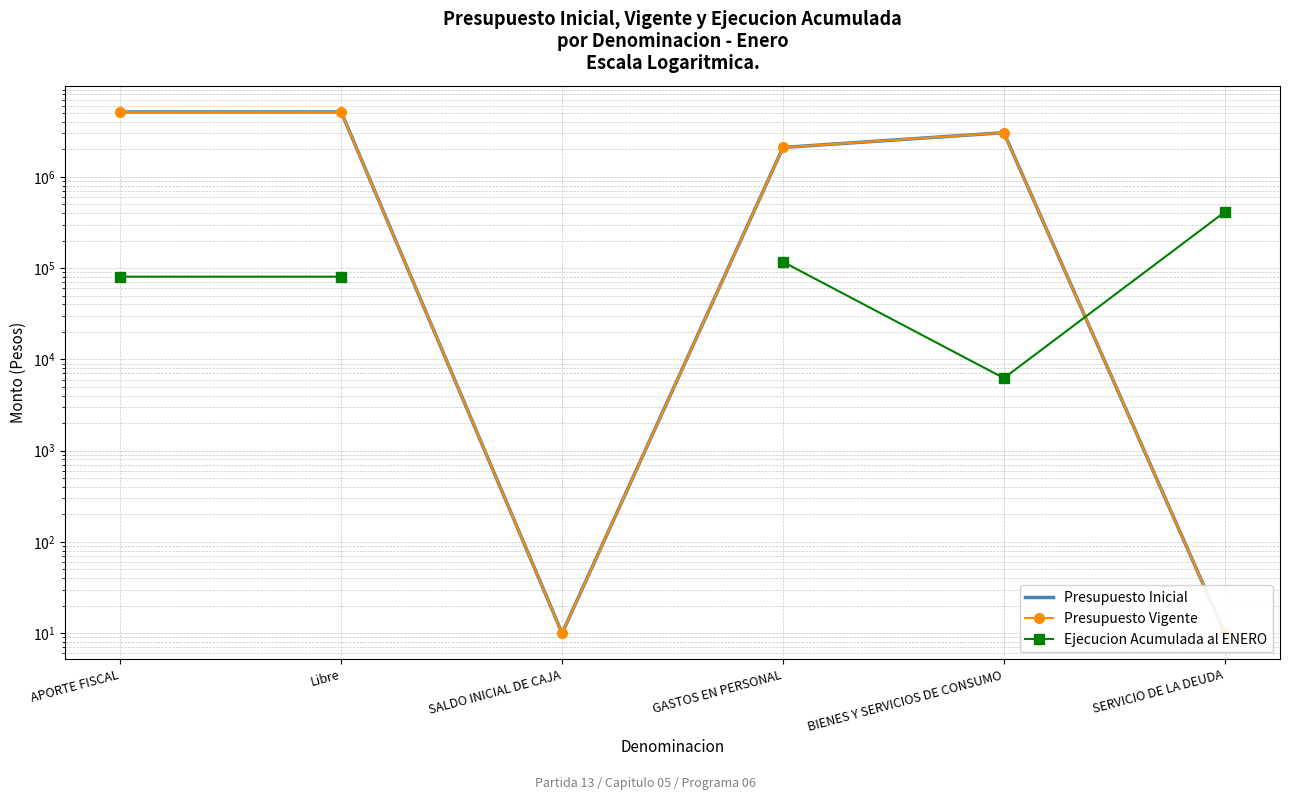

Between APORTE FISCAL and SERVICIO DE LA DEUDA, which series saw the biggest shift?

Presupuesto Inicial